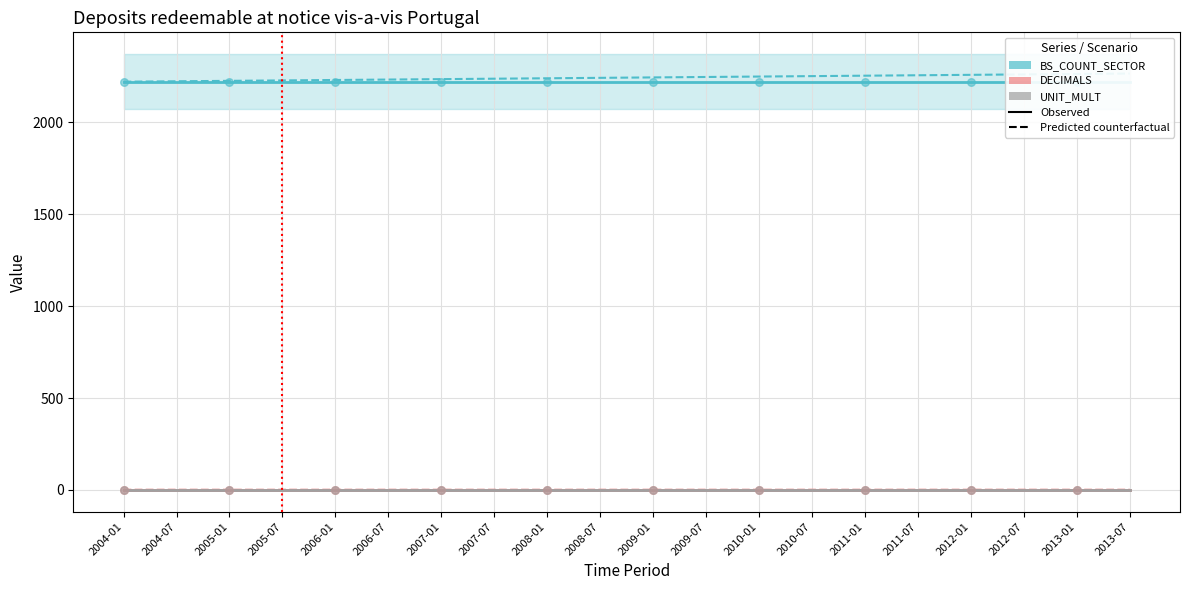

Is the value of DECIMALS at 2011-01 greater than the value of UNIT_MULT at 2008-01?

Yes